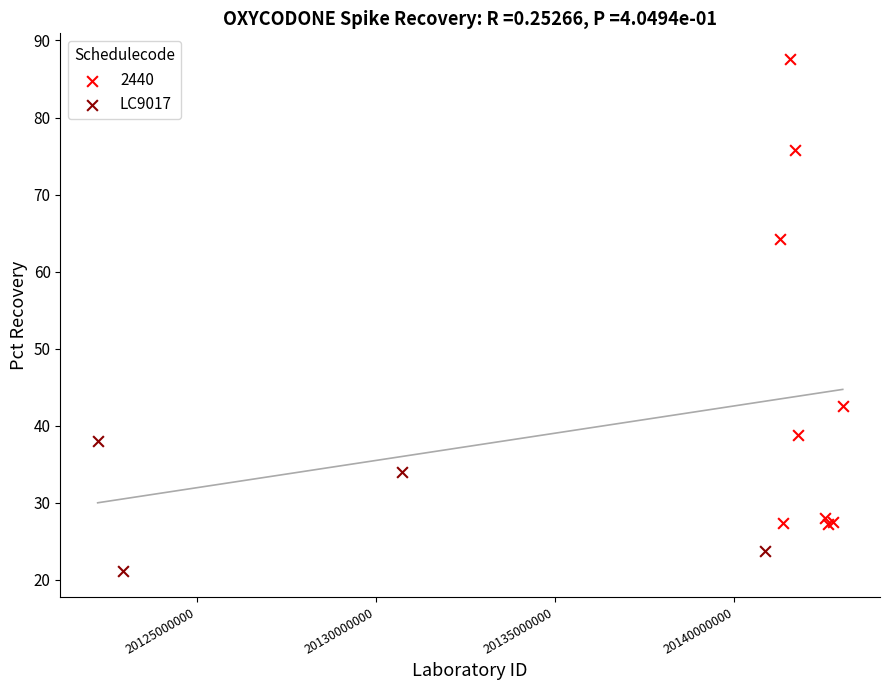

Which series reaches the minimum Y coordinate?

LC9017